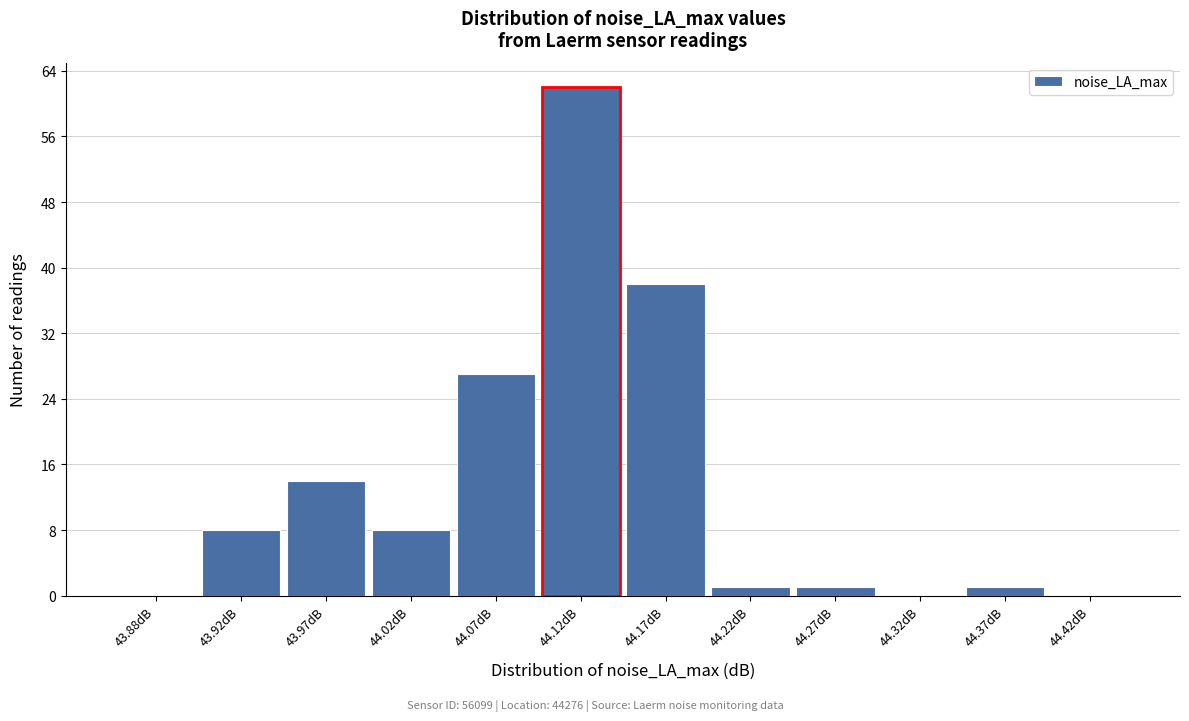

Reading left to right, transcribe this chart: for each bar, give the range it covers on the x-axis and its height. The values are not printed on the chart, so give them approximately, as read against the axis.

43.85 to 43.90: 0
43.90 to 43.95: 8
43.95 to 44.00: 14
44.00 to 44.05: 8
44.05 to 44.10: 27
44.10 to 44.15: 62
44.15 to 44.20: 38
44.20 to 44.25: 1
44.25 to 44.30: 1
44.30 to 44.35: 0
44.35 to 44.40: 1
44.40 to 44.45: 0